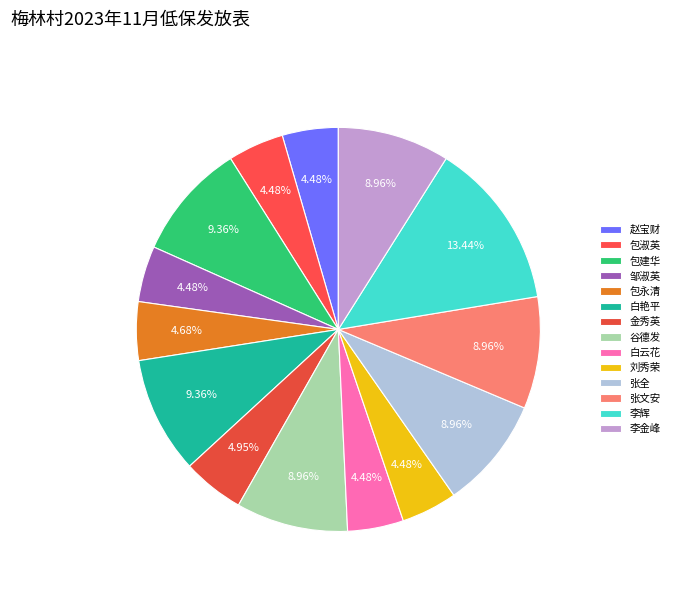

What percentage is the 张全 slice, to the nearest percent?

9%